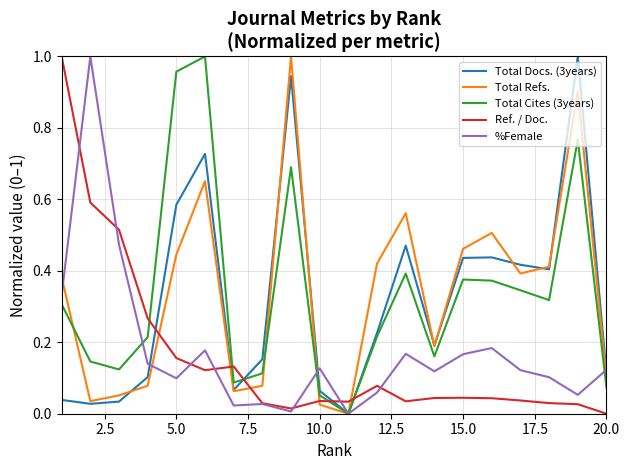

How many intersections are there between Total Refs. and Ref. / Doc.?

5